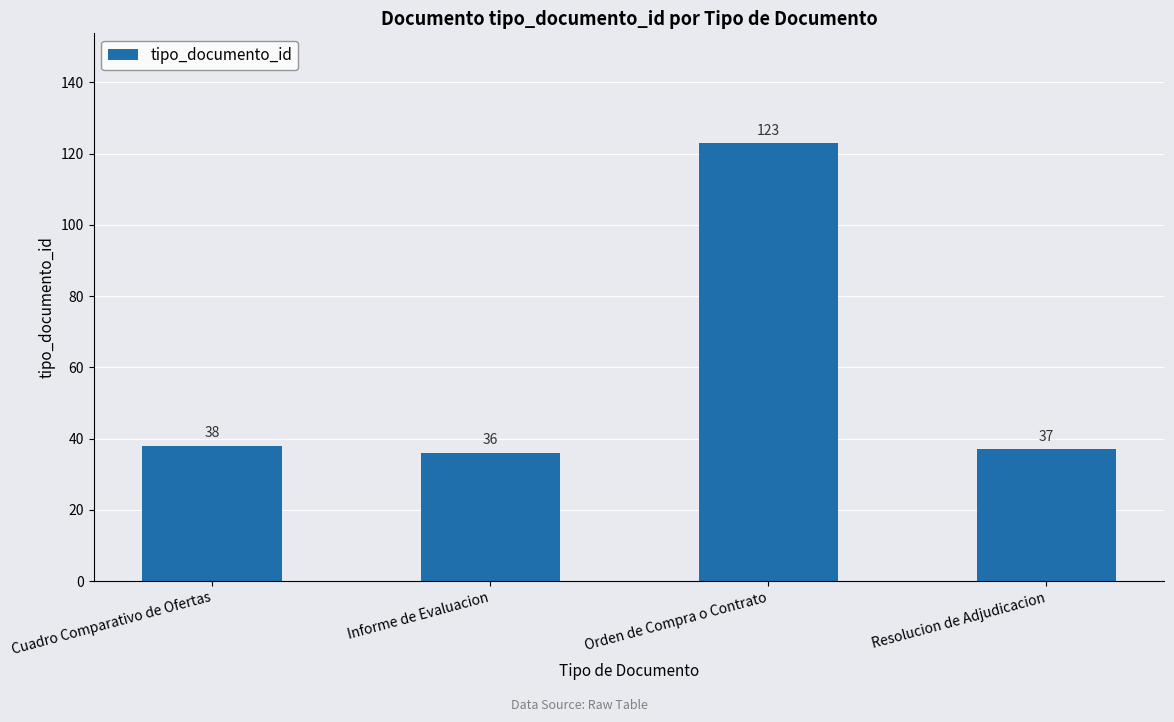

What is the label of the 2nd bar from the left?

Informe de Evaluacion